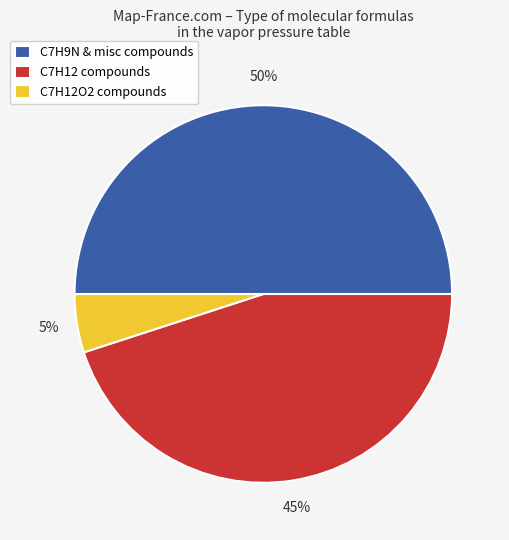

The C7H12 compounds slice represents 45% of the pie. True or false?

True